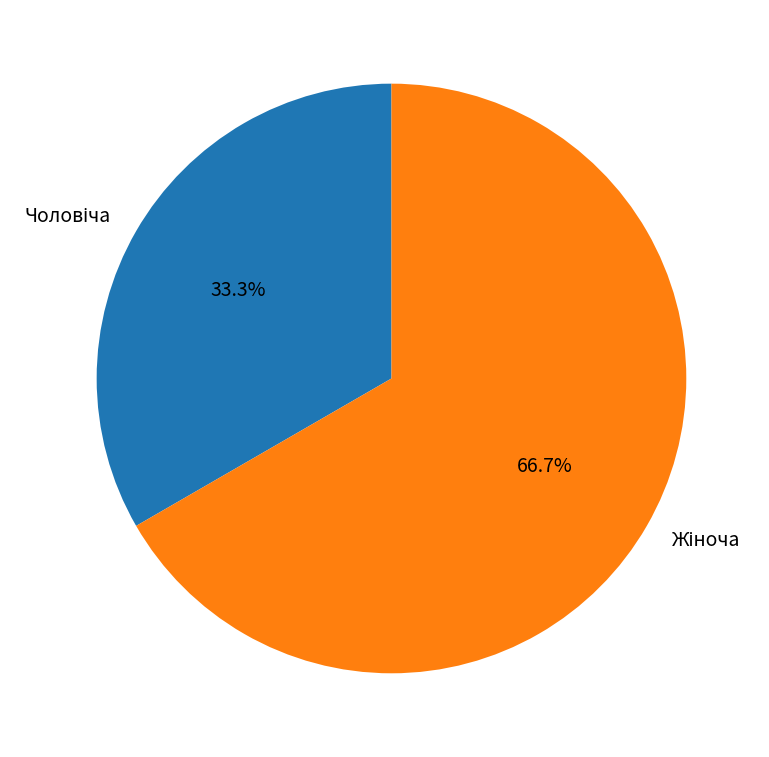

Is there any slice that represents more than half of the pie?

Yes